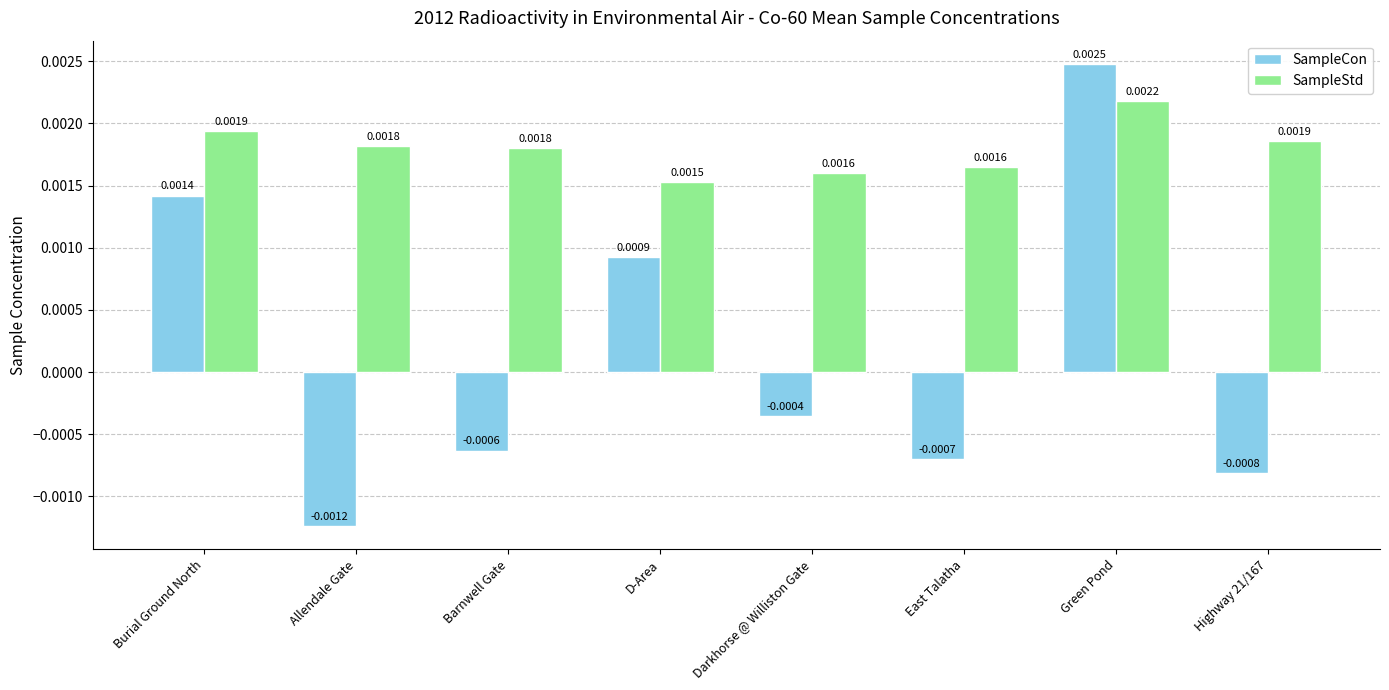

Which series has the widest spread of values?

SampleCon